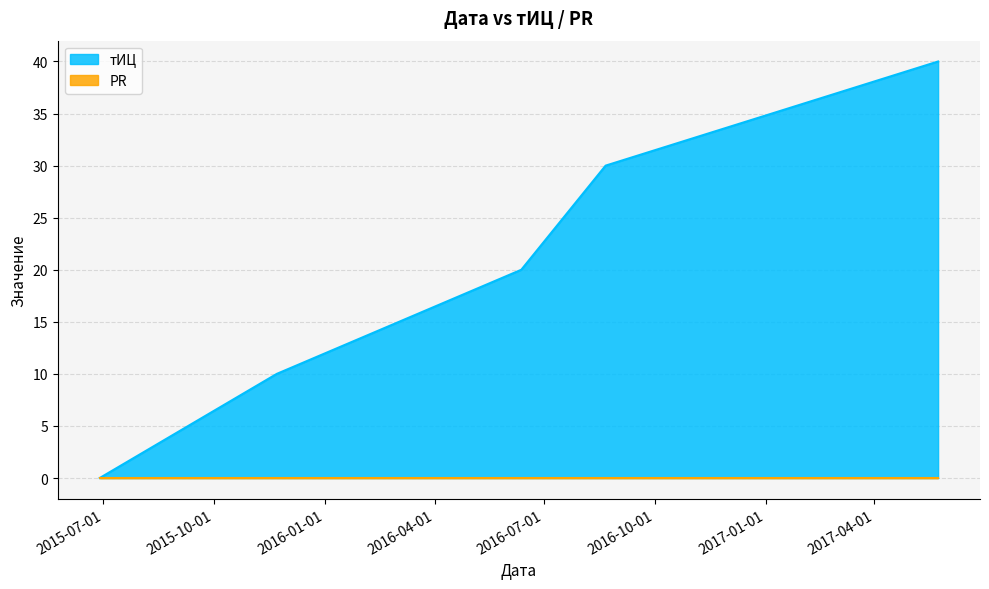

Rank the categories by value from lowest to highest.

2015-06-28, 2015-11-22, 2016-06-12, 2016-08-21, 2017-05-24